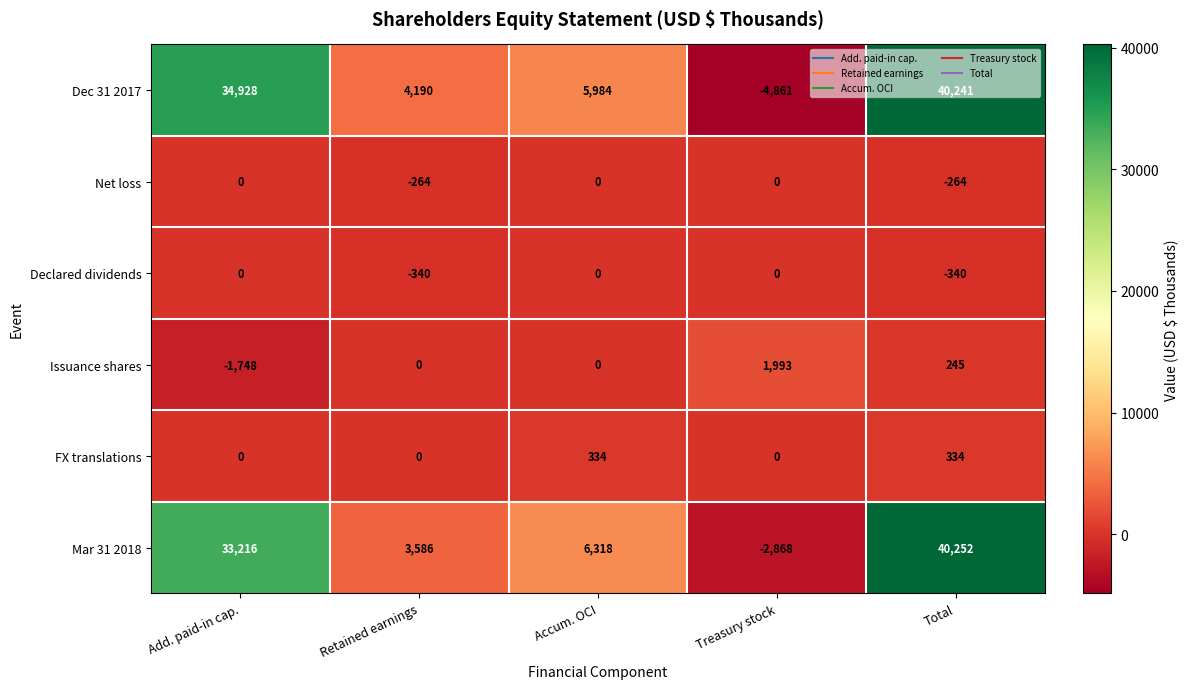

What is the difference between the highest and lowest values at Accum. OCI?

6318